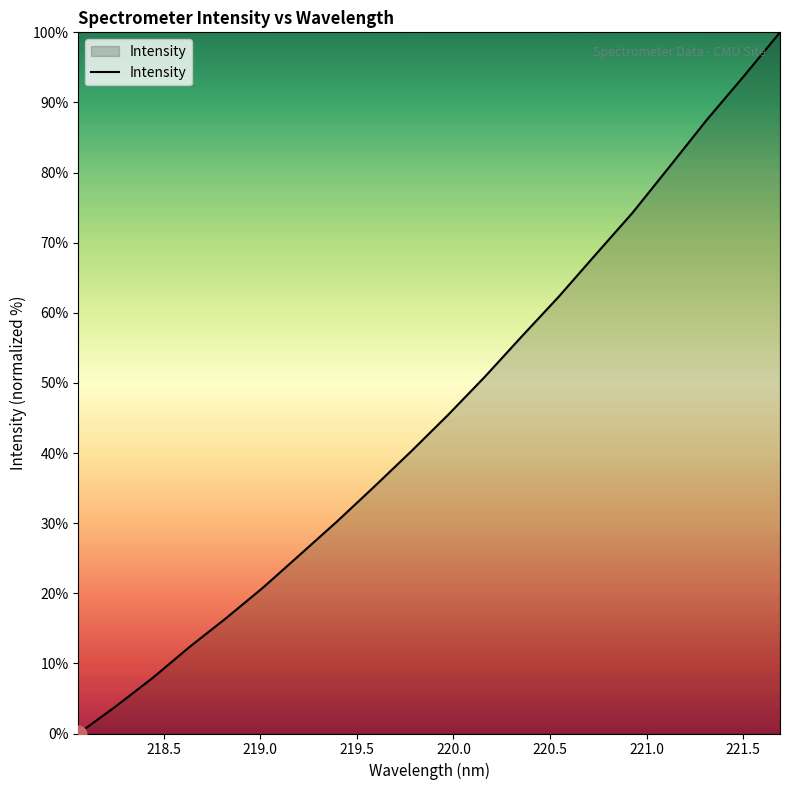

Count the number of categories in the chart.

20